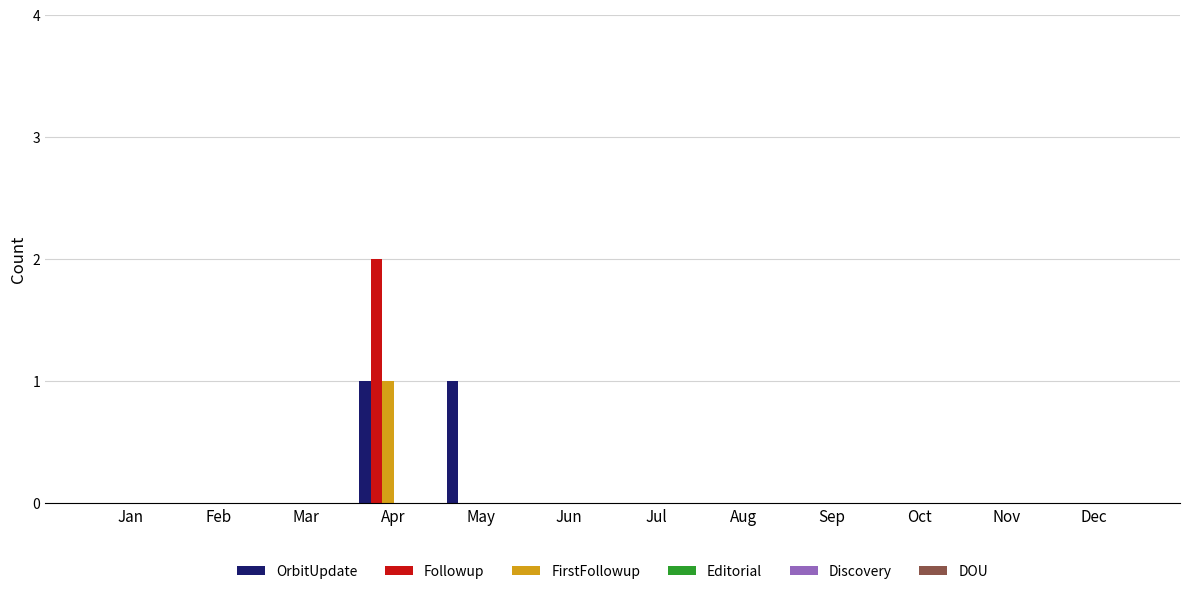

How many OrbitUpdate values are between 0 and 1?

12